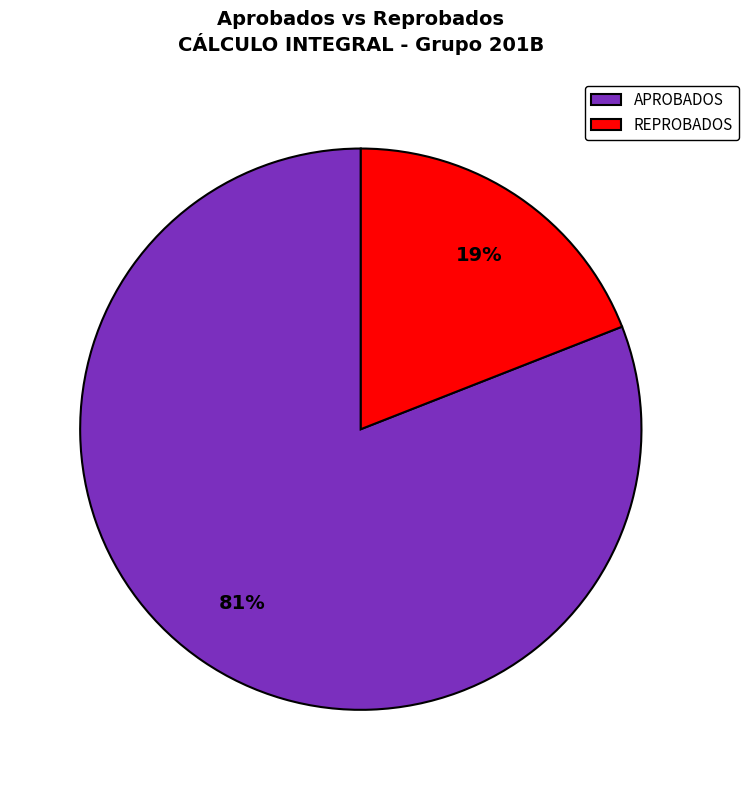

Count the number of slices in the pie.

2